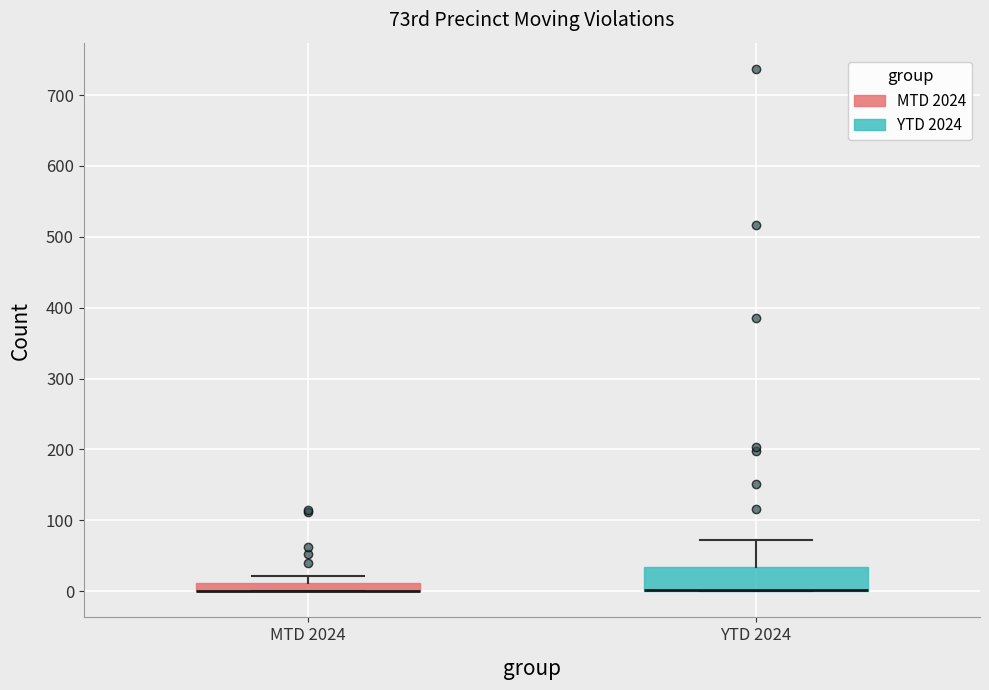

Comparing the boxes themselves (not the whiskers), which one is the tallest?

YTD 2024